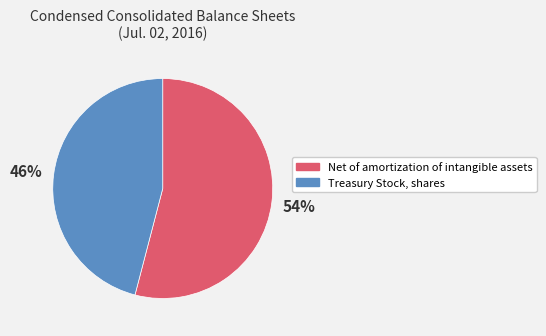

Which category has the biggest portion of the pie?

Net of amortization of intangible assets